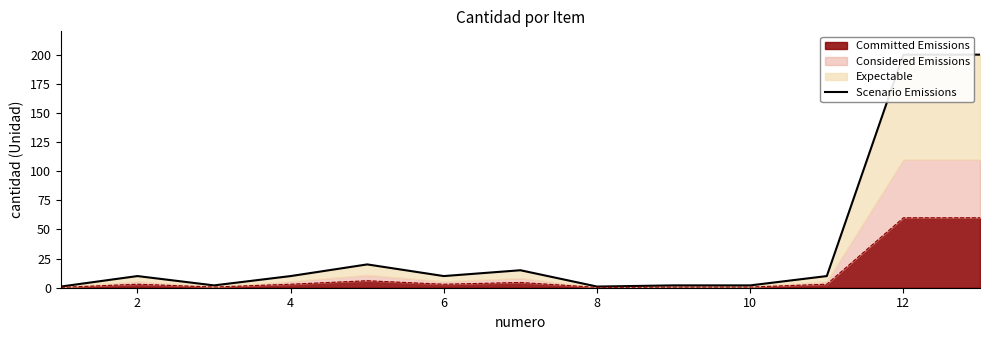

Is it true that Committed Emissions equals 60.0 at 12?

True